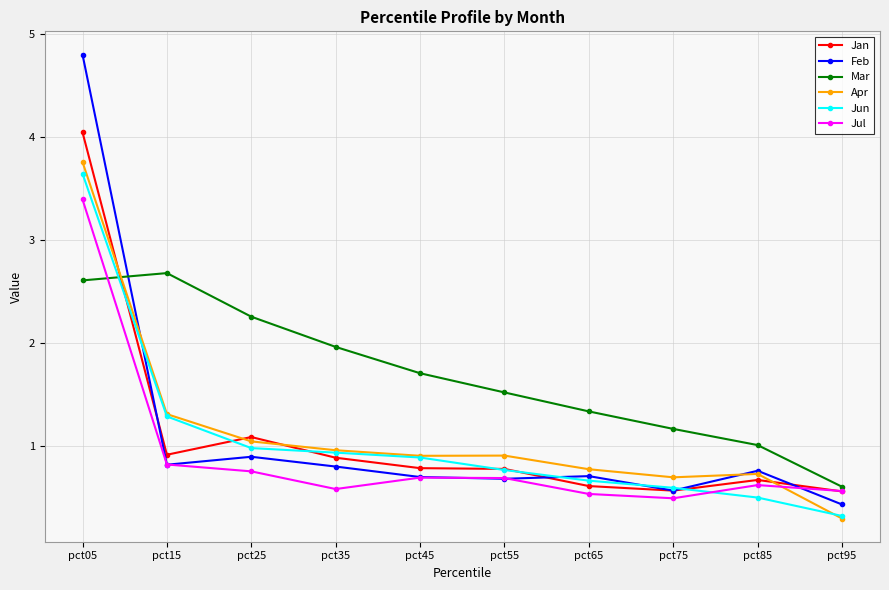

At which category is the sum across all series the highest?

pct05